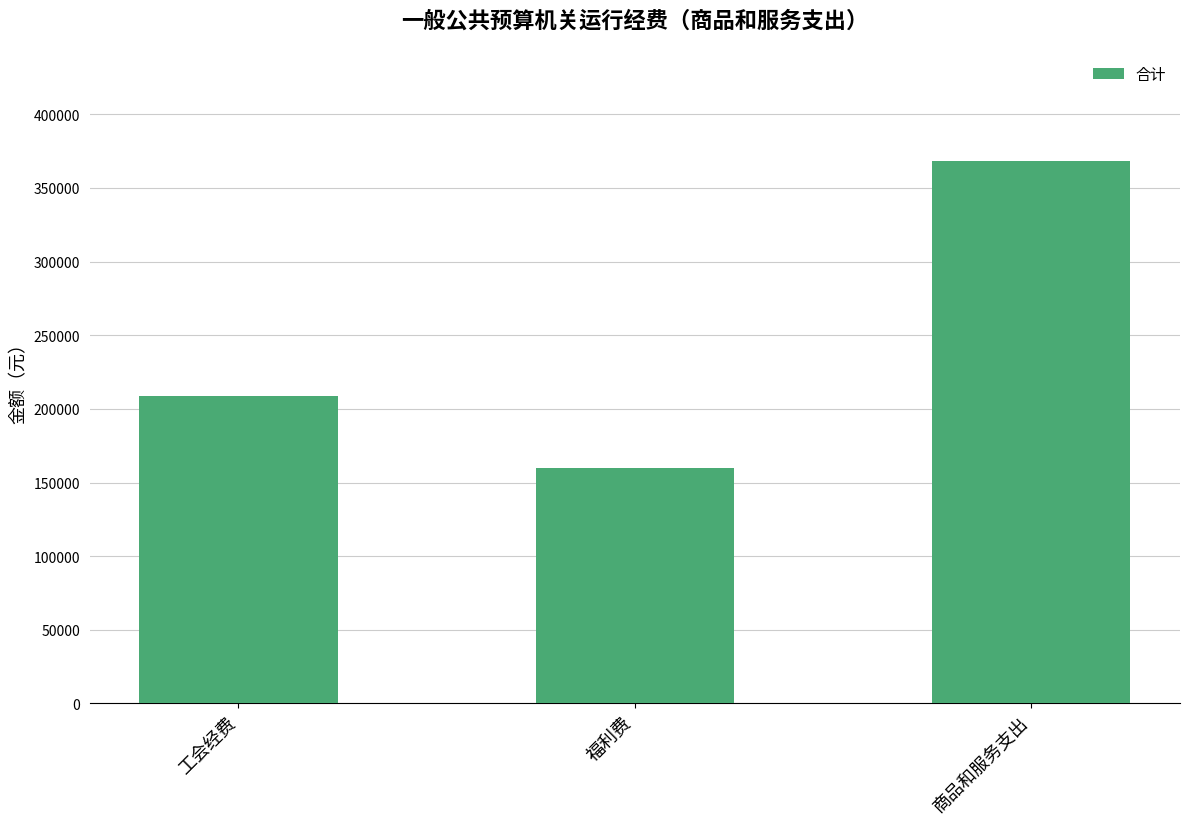

Rank the categories by value from lowest to highest.

福利费, 工会经费, 商品和服务支出